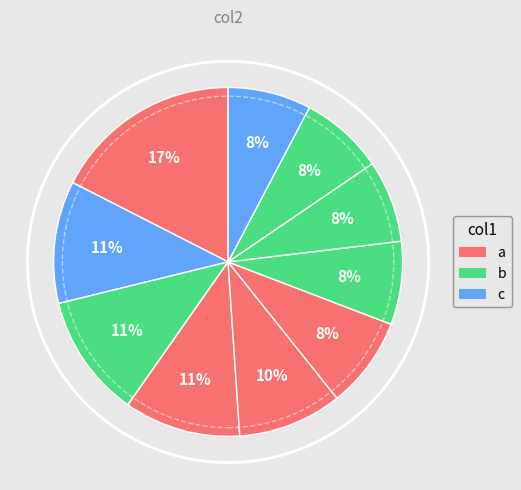

How many slices are in this pie chart?

10